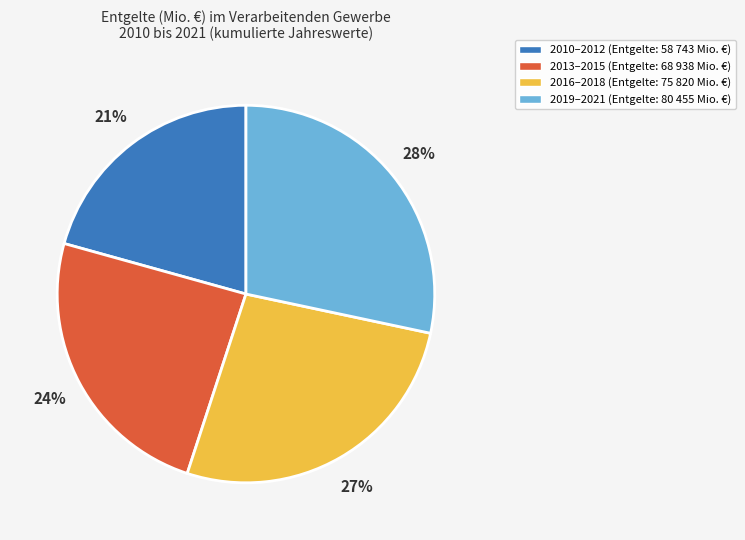

Which has a higher value, 2013–2015 (Entgelte: 68 938 Mio. €) or 2010–2012 (Entgelte: 58 743 Mio. €)?

2013–2015 (Entgelte: 68 938 Mio. €)